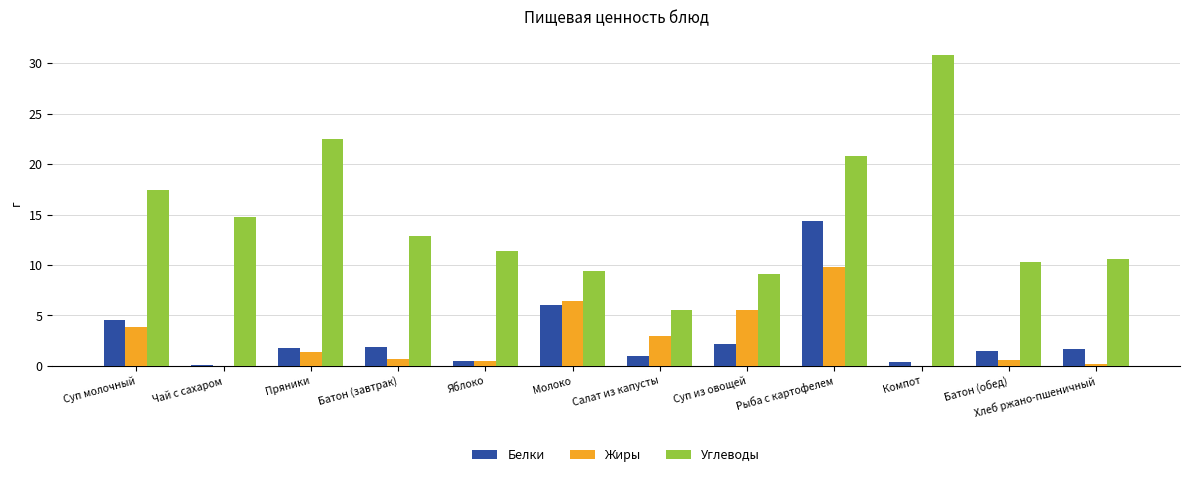

Which series has the largest range (max minus min)?

Углеводы